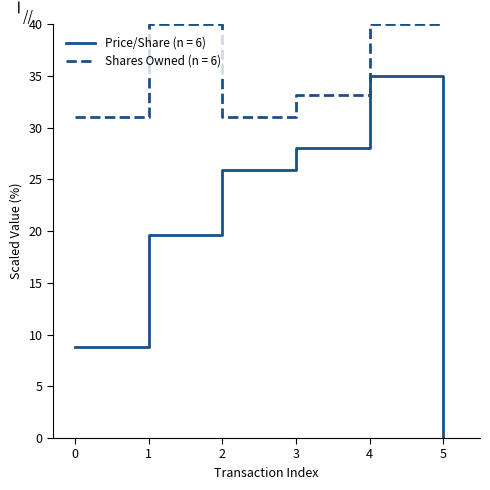

Which series changed the most between 0 and 2?

Price/Share (n = 6)